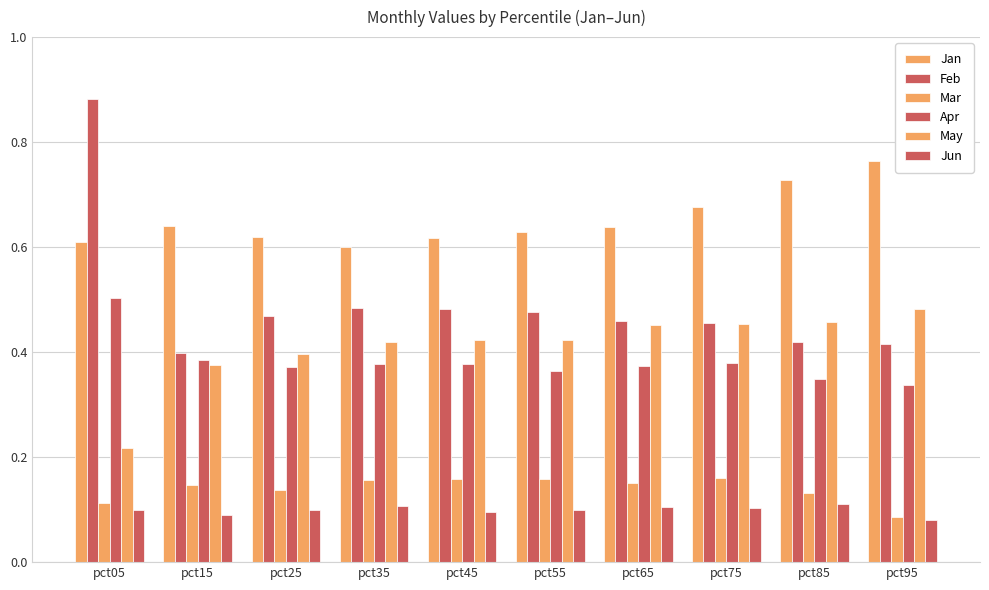

How many categories are shown in the chart?

10